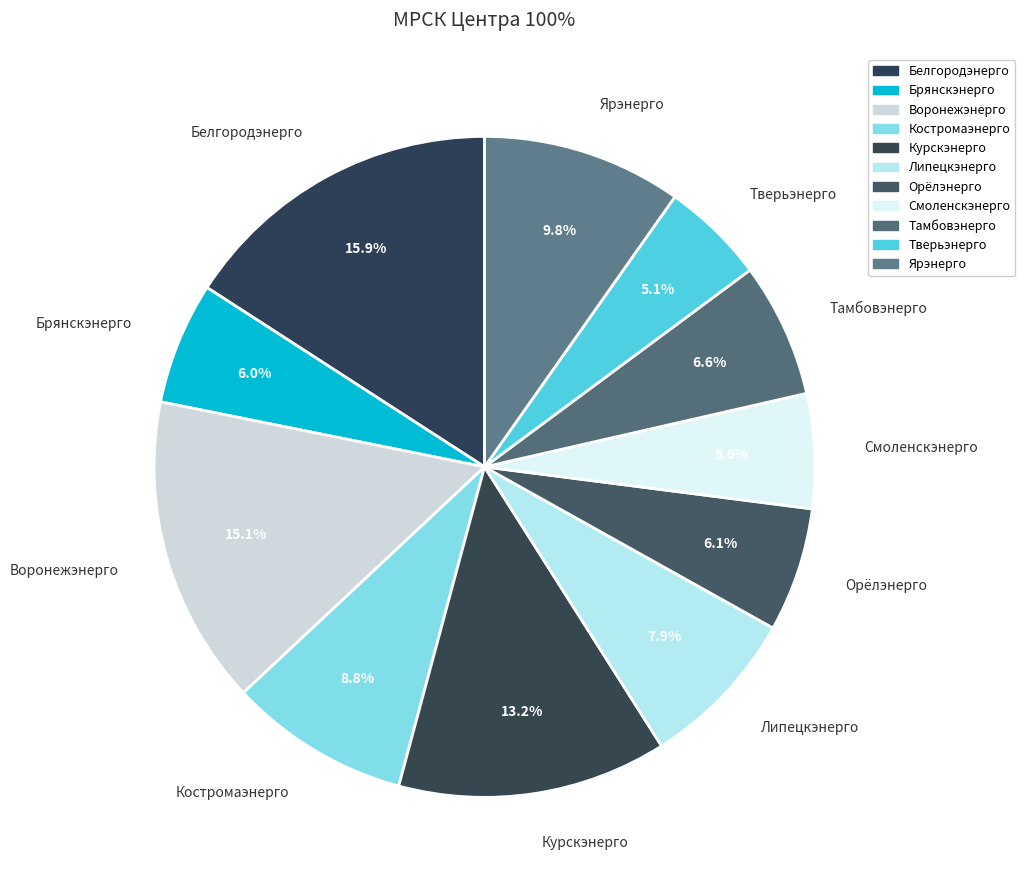

What is the smallest slice in the pie chart?

Тверьэнерго